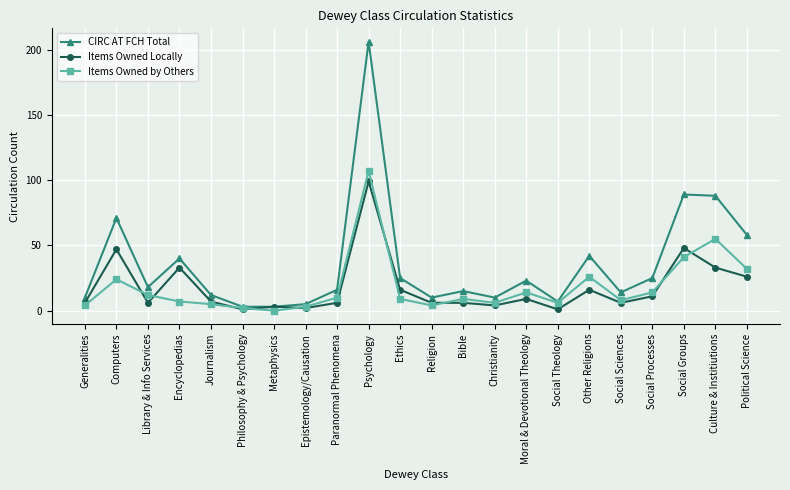

How many values in Items Owned by Others are above zero?

21